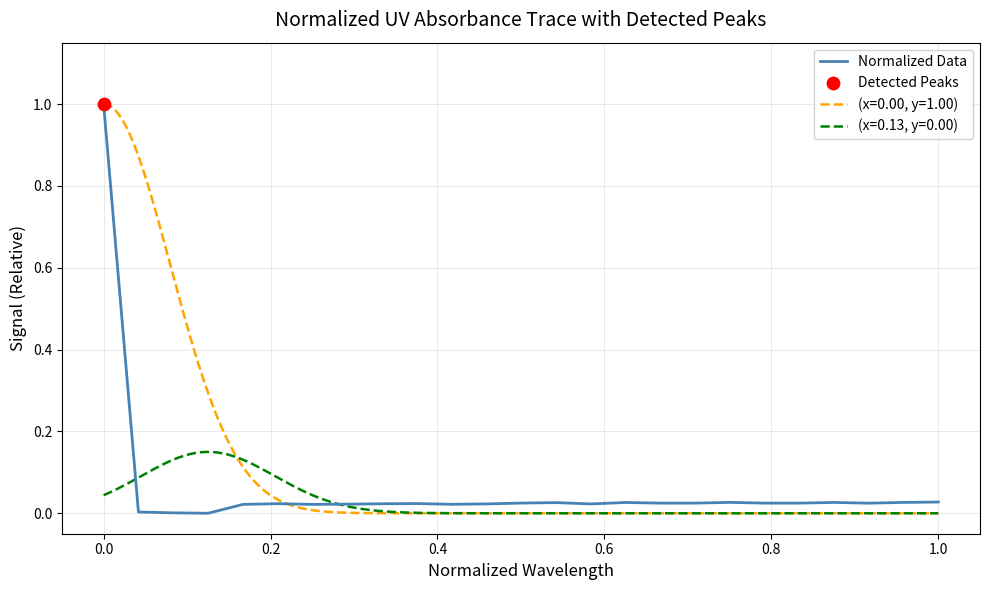

The Normalized Data series shows 1.5 at 0.0. True or false?

False